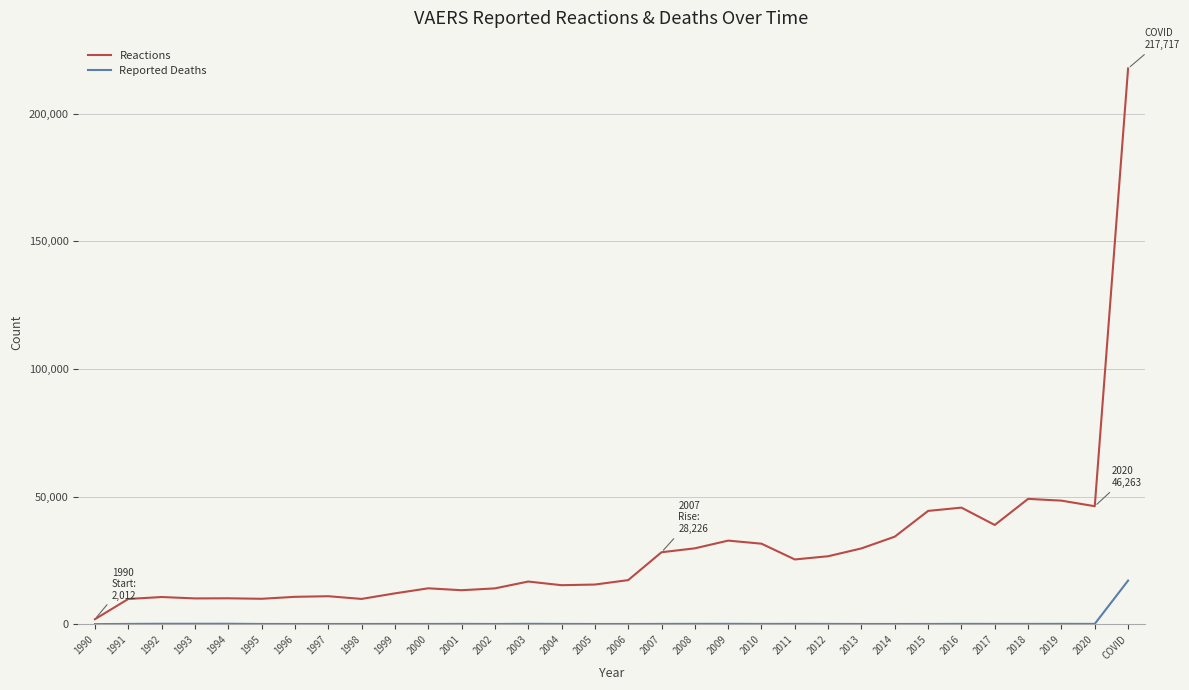

What is the highest value of the Reported Deaths series?

17128